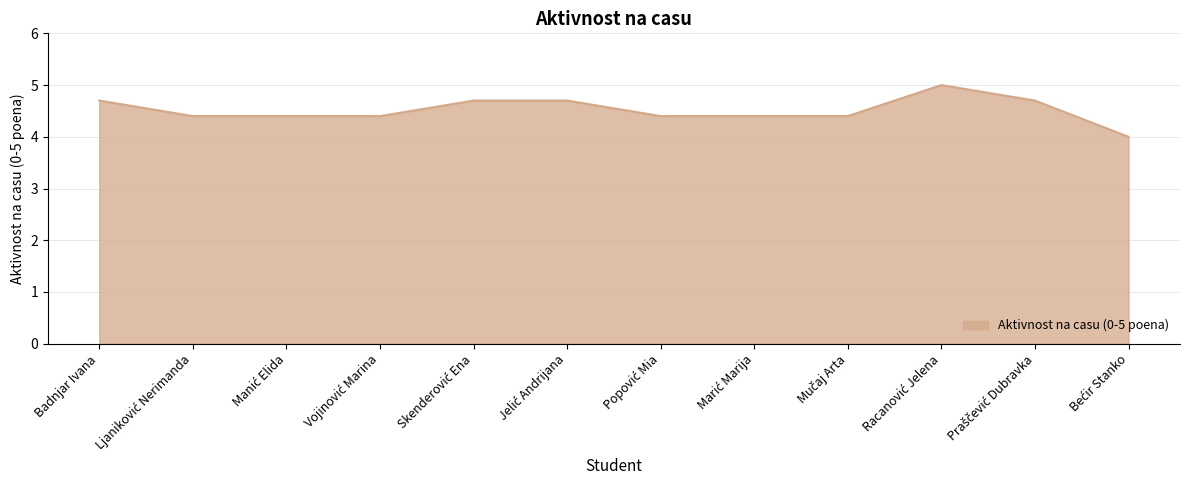

What is the greatest value displayed?

5.0